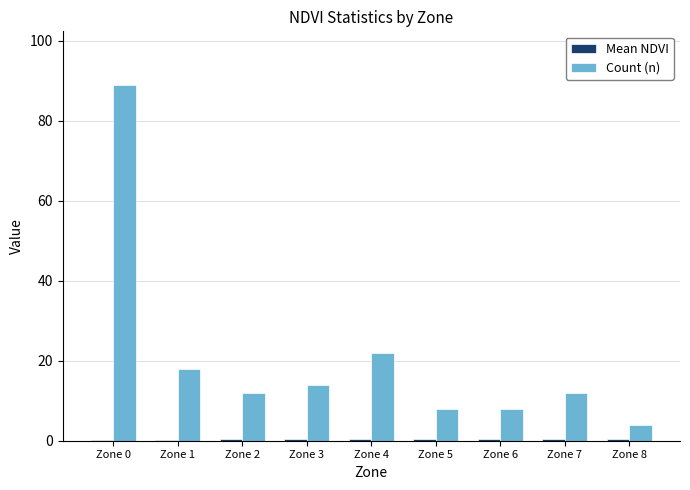

What is the maximum value shown in the chart?

89.0